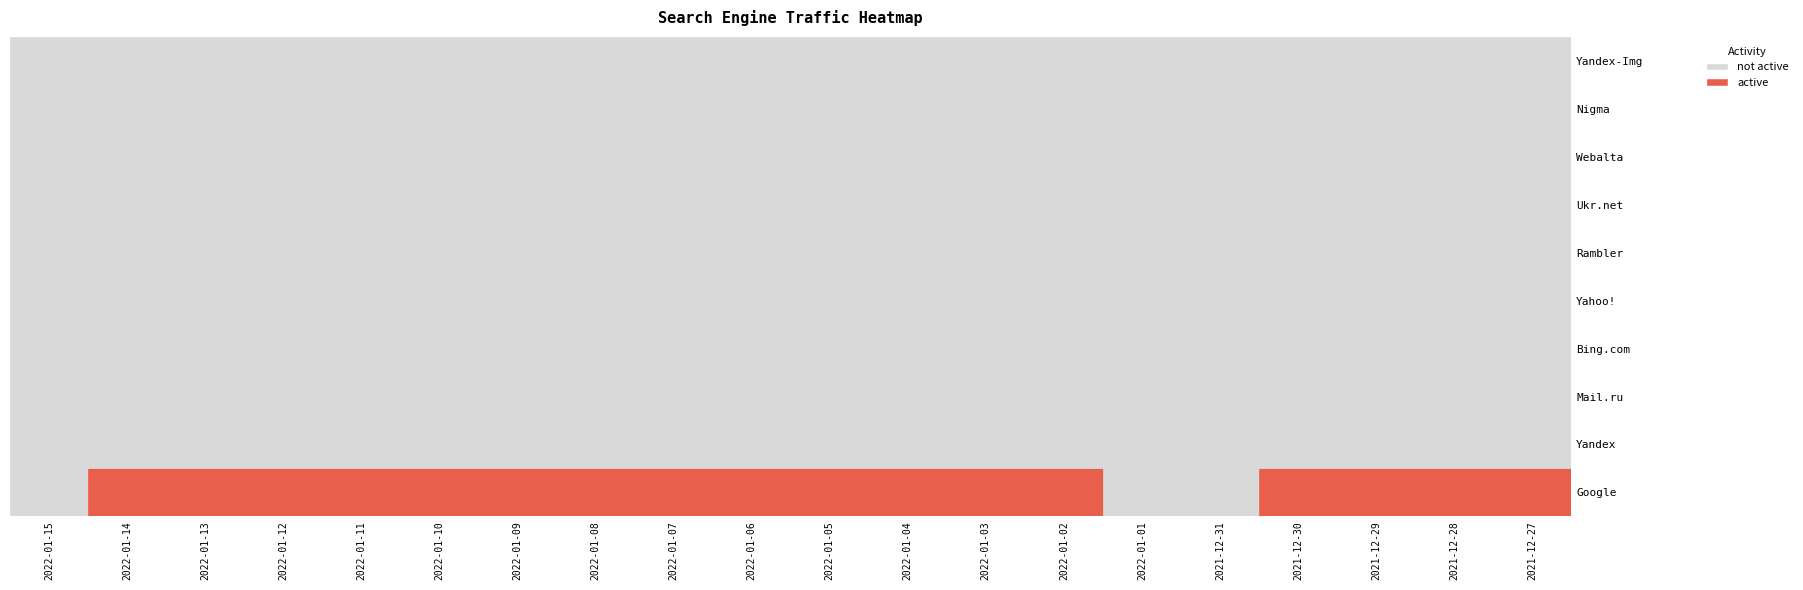

Which series has the largest total across all categories?

Google